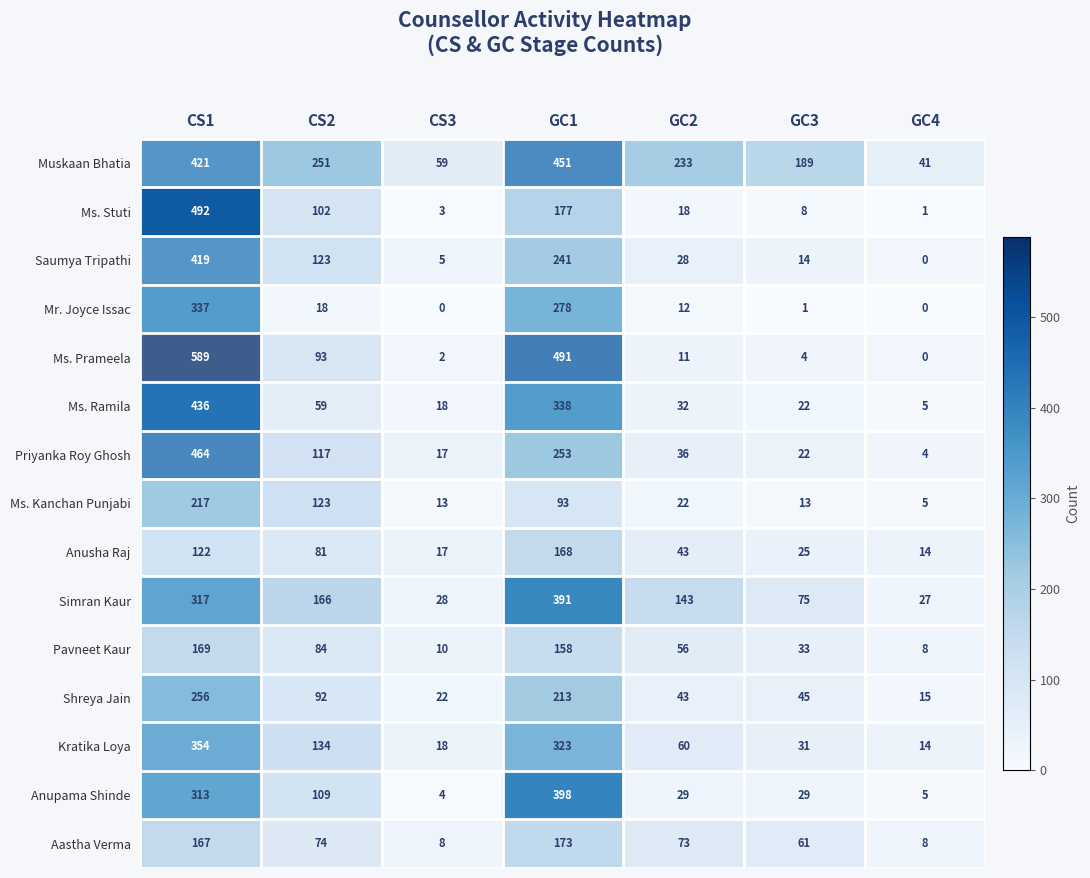

What is the spread (max minus min) of values at GC4?

41